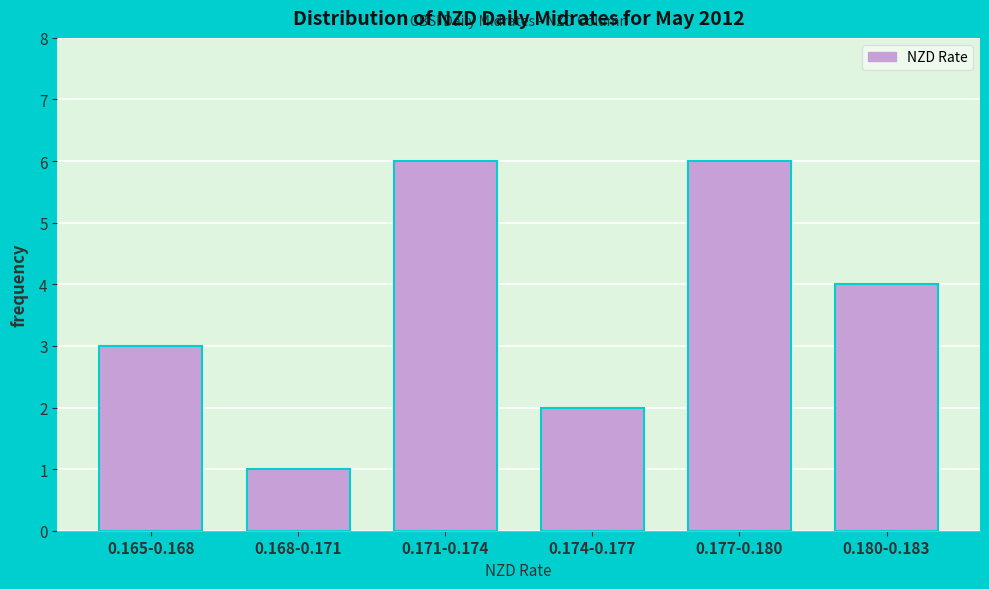

Reading left to right, what are all the values shown in this chart?

3	1	6	2	6	4